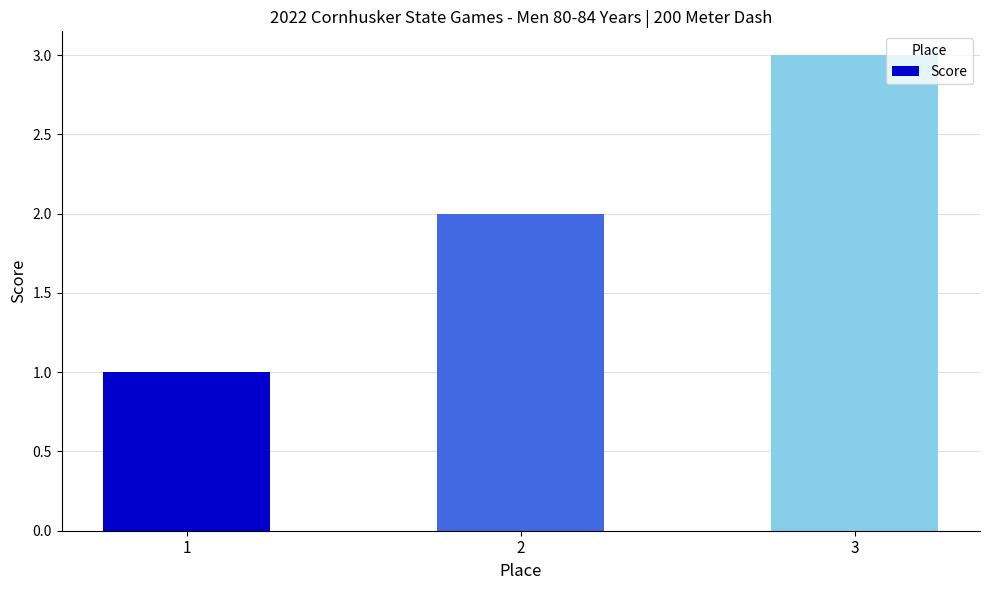

What is the maximum value shown in the chart?

3